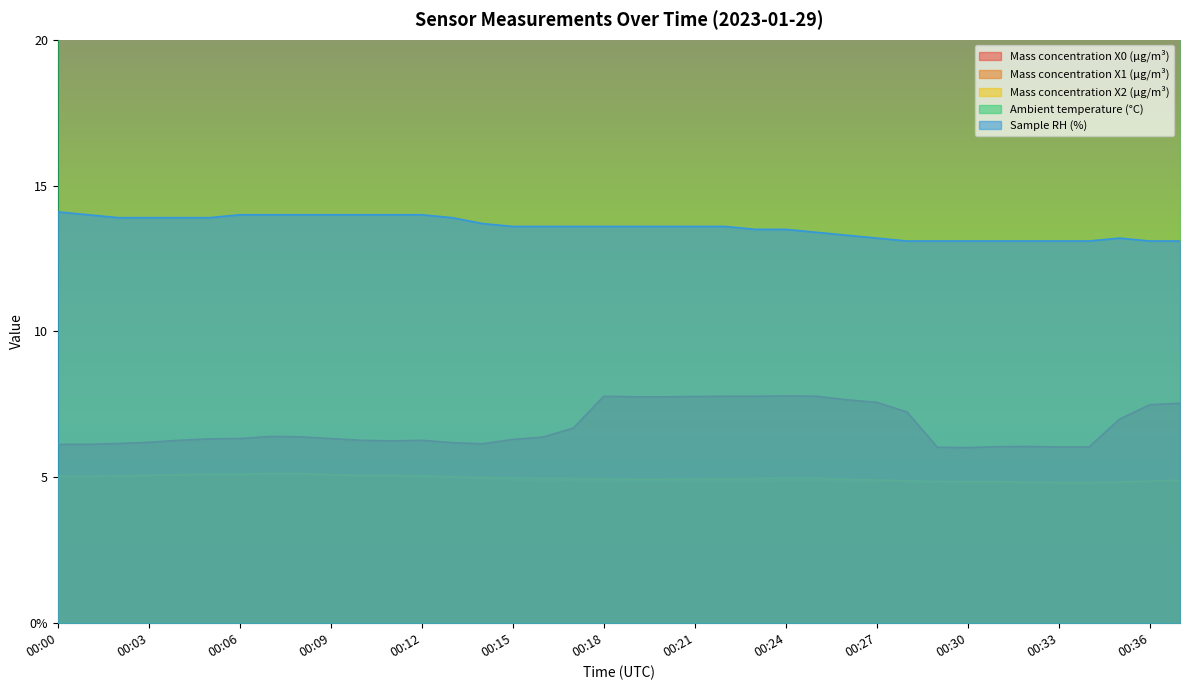

True or false: Mass concentration X2 (μg/m³) has a value of 4.8 at 00:30.

True